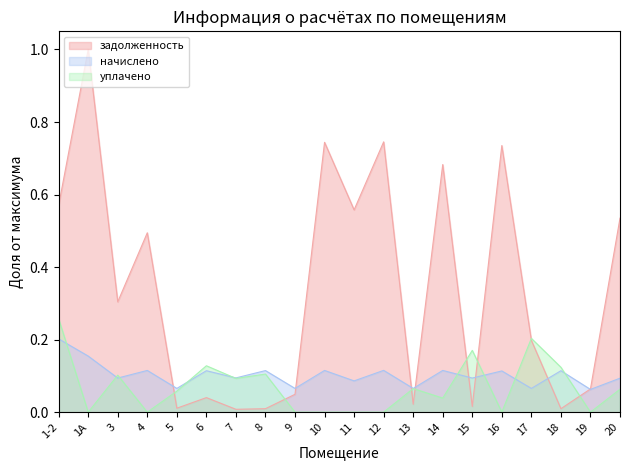

In задолженность, how many points are lower than both neighbors (excluding endpoints)?

7